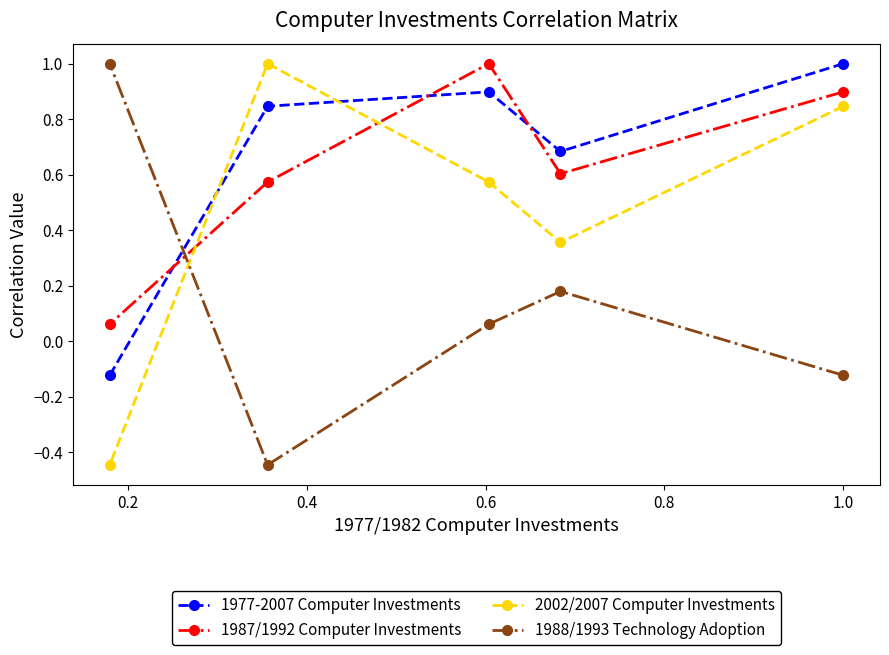

True or false: 2002/2007 Computer Investments and 1977-2007 Computer Investments cross at least once.

True